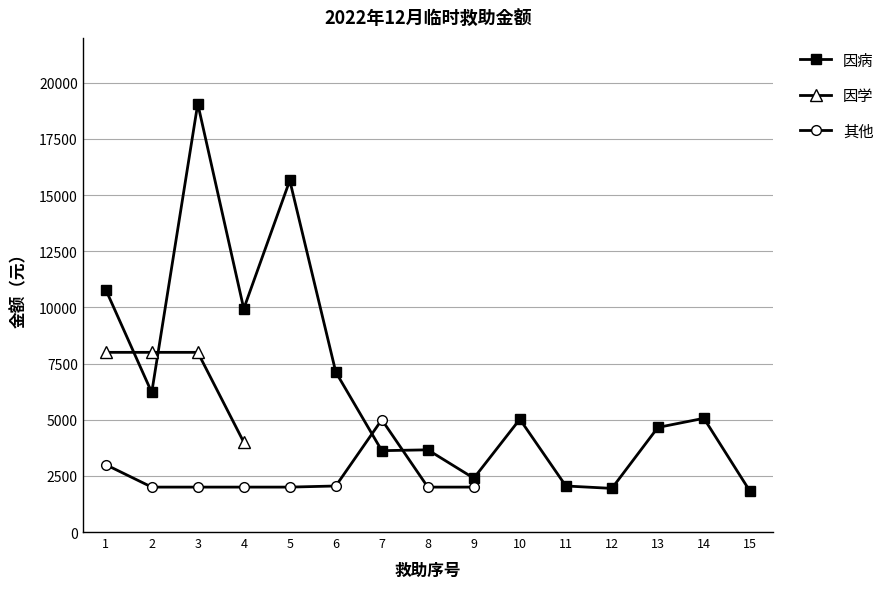

True or false: 因病 and 因学 intersect in this chart.

True